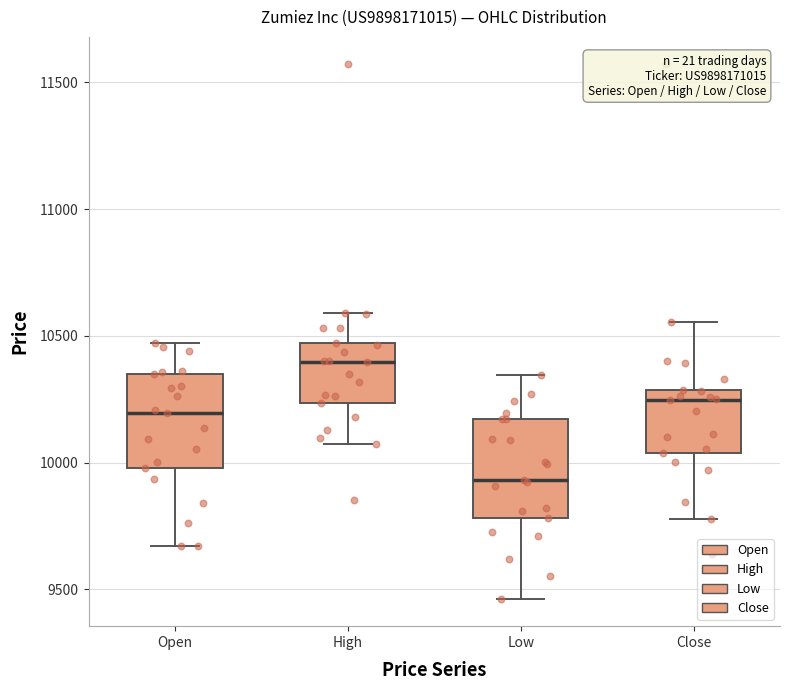

Reading left to right, read every box against the y-axis: the position of its median line, the range the box covers, and the ends of its whiskers. The values are not printed on the chart, so give them approximately, as read against the axis.

Open: median 10200, box 10000 to 10350, whiskers 9650 to 10450
High: median 10400, box 10250 to 10450, whiskers 10050 to 10600
Low: median 9950, box 9800 to 10150, whiskers 9450 to 10350
Close: median 10250, box 10050 to 10300, whiskers 9800 to 10550